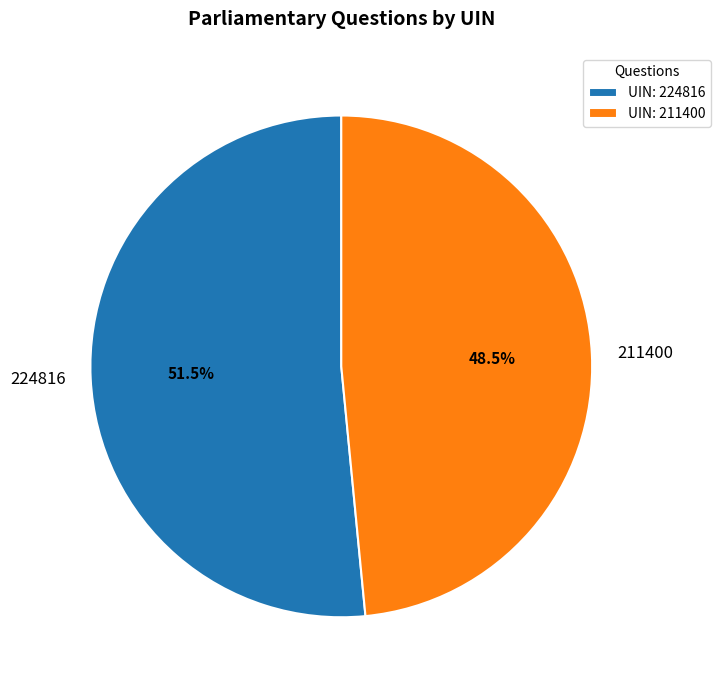

Is there a majority slice in this chart?

Yes